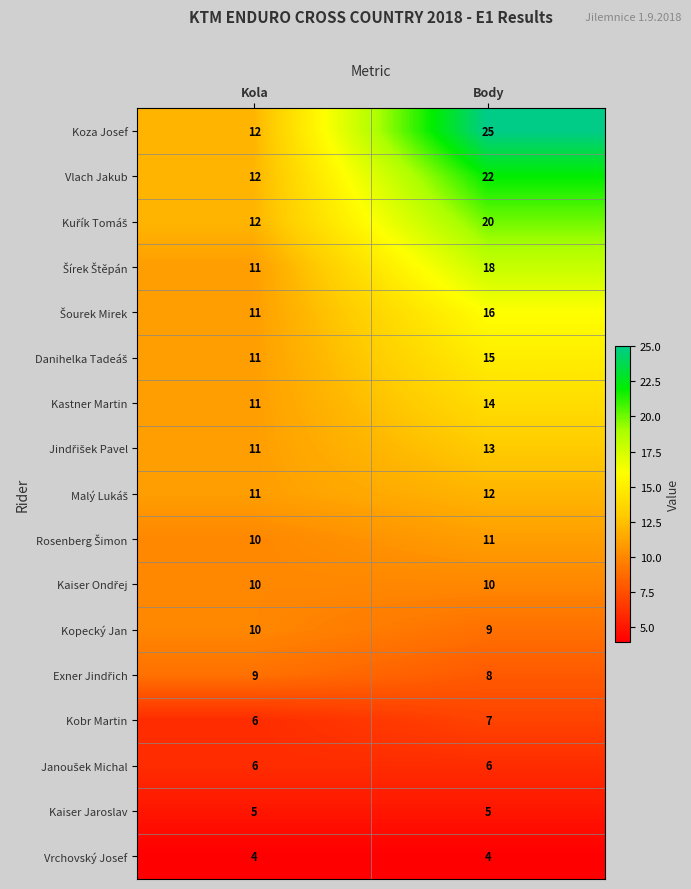

Which series has the largest range (max minus min)?

Koza Josef